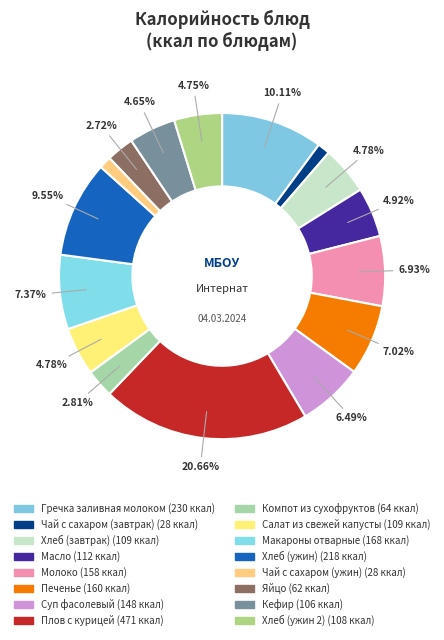

Combined, do Молоко and Масло account for over 50%?

No